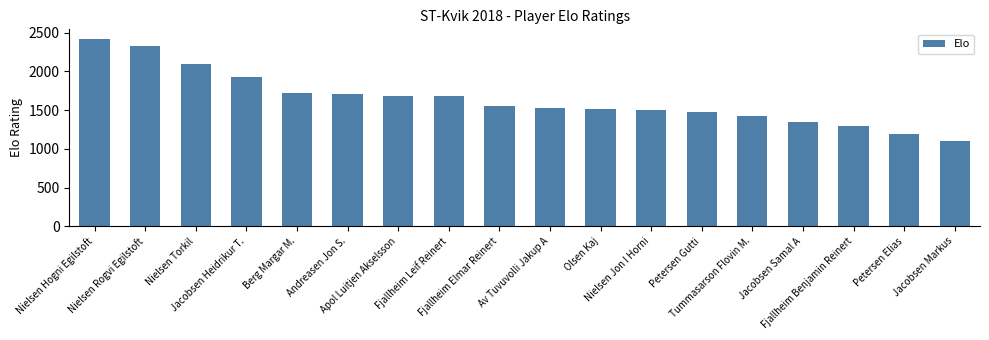

Which category has the lowest value across all series?

Jacobsen Markus